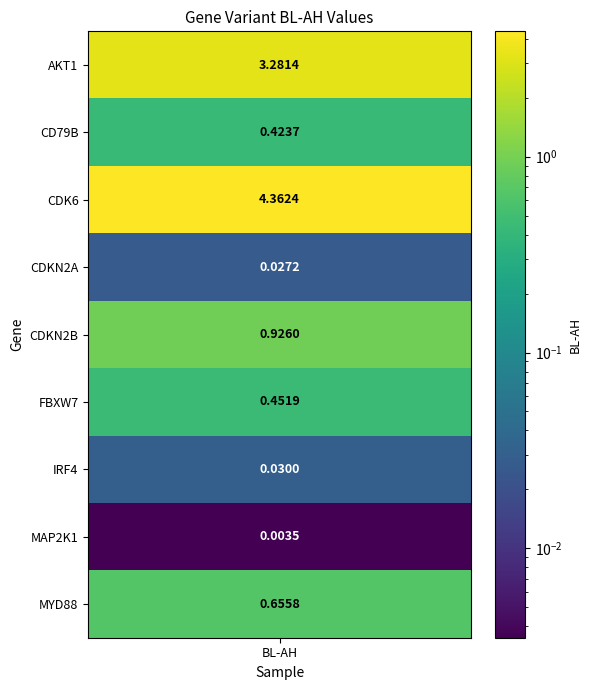

What is the sum of the values at 4 and 1?

1.3